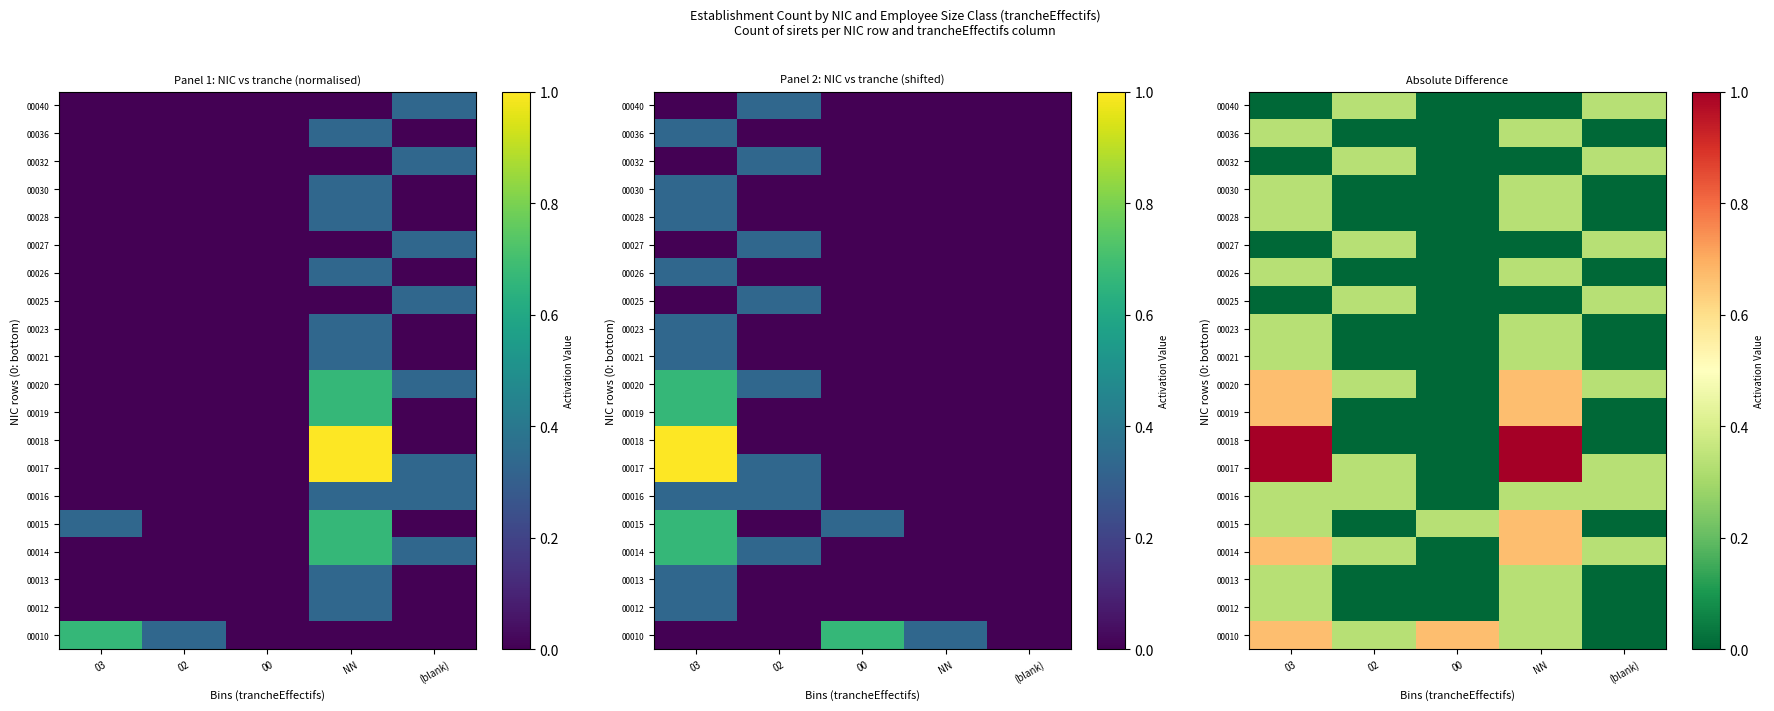

At which label is 00021 closest to 0?

02